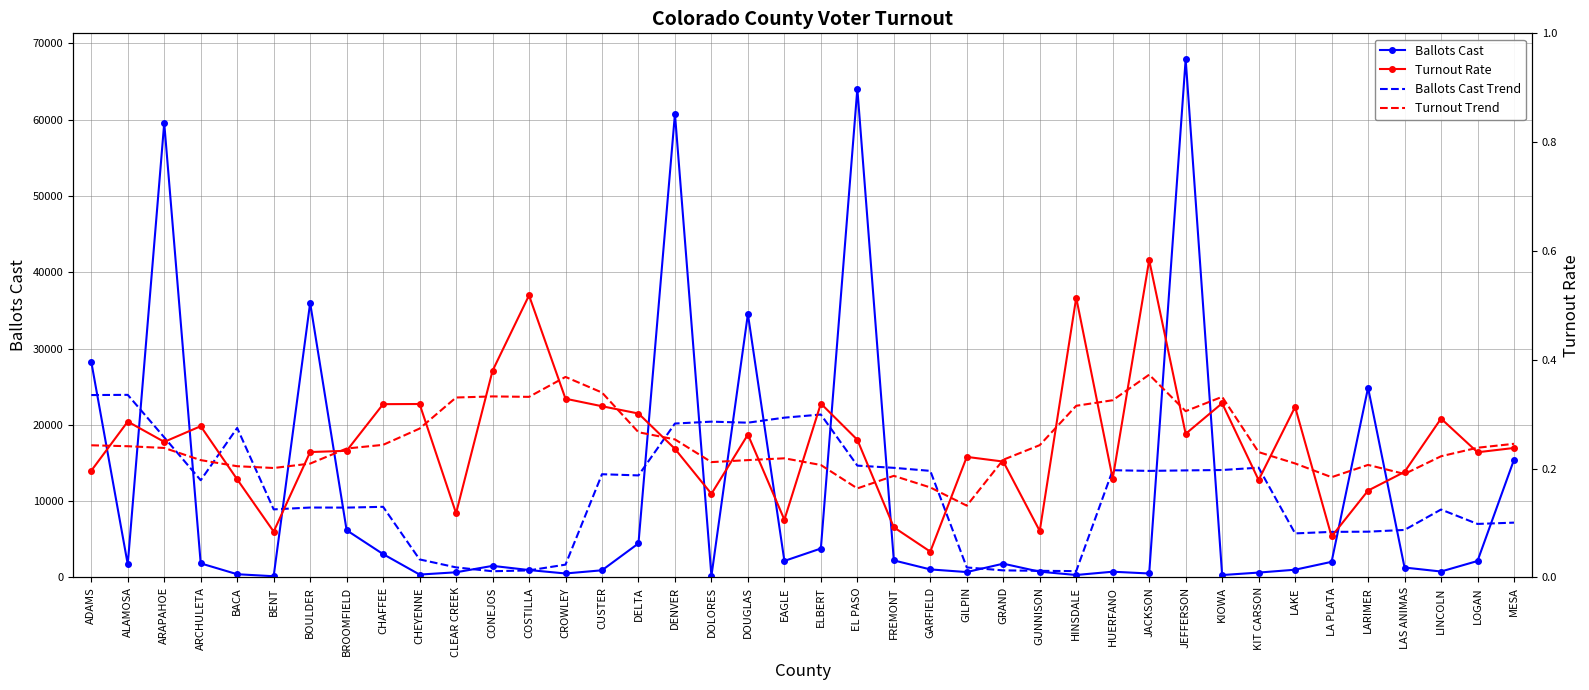

What is the average value of the Turnout Rate series?

0.2